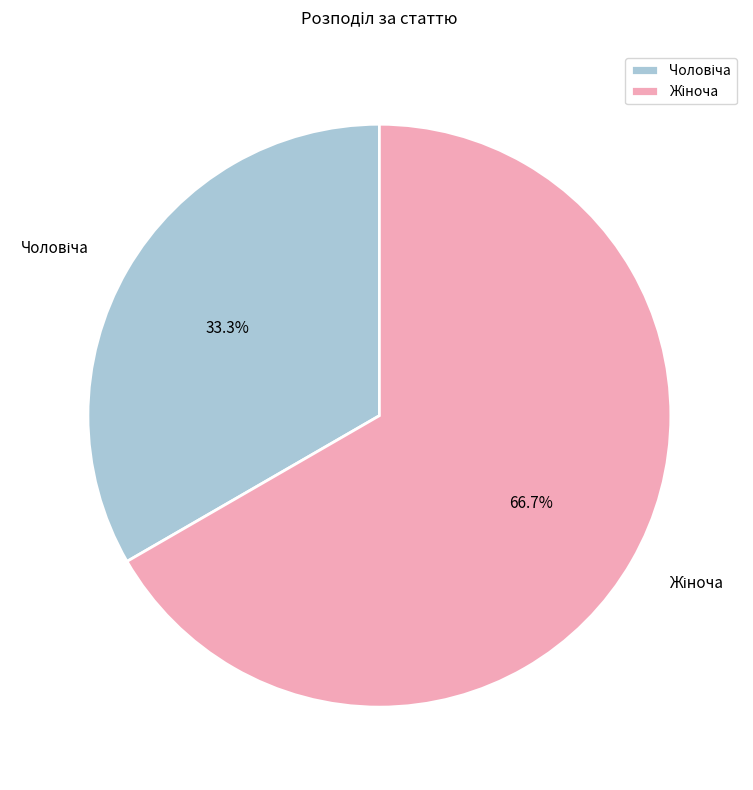

Is there any slice that represents more than half of the pie?

Yes